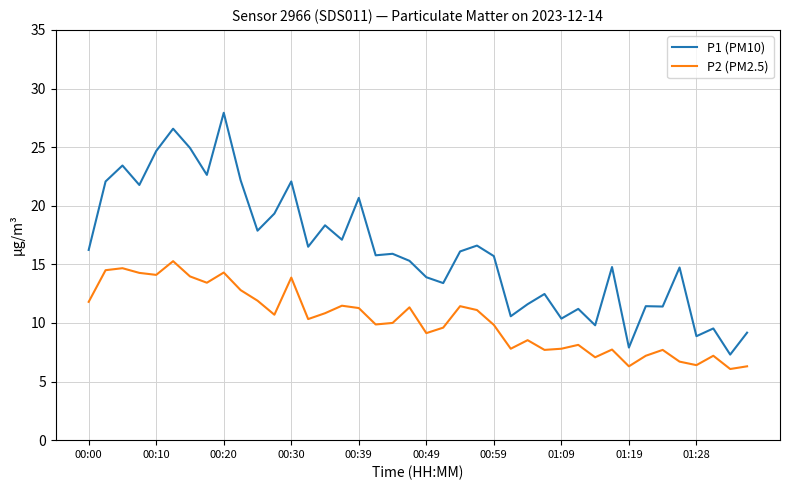

Which series has the largest total across all categories?

P1 (PM10)